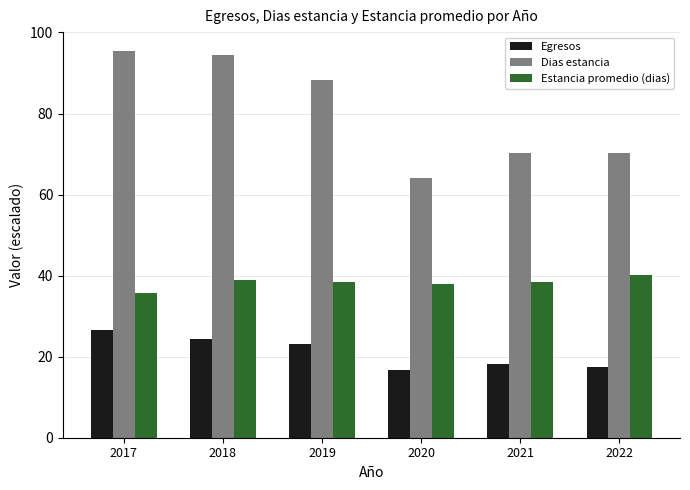

What is the minimum value shown in the chart?

16.8